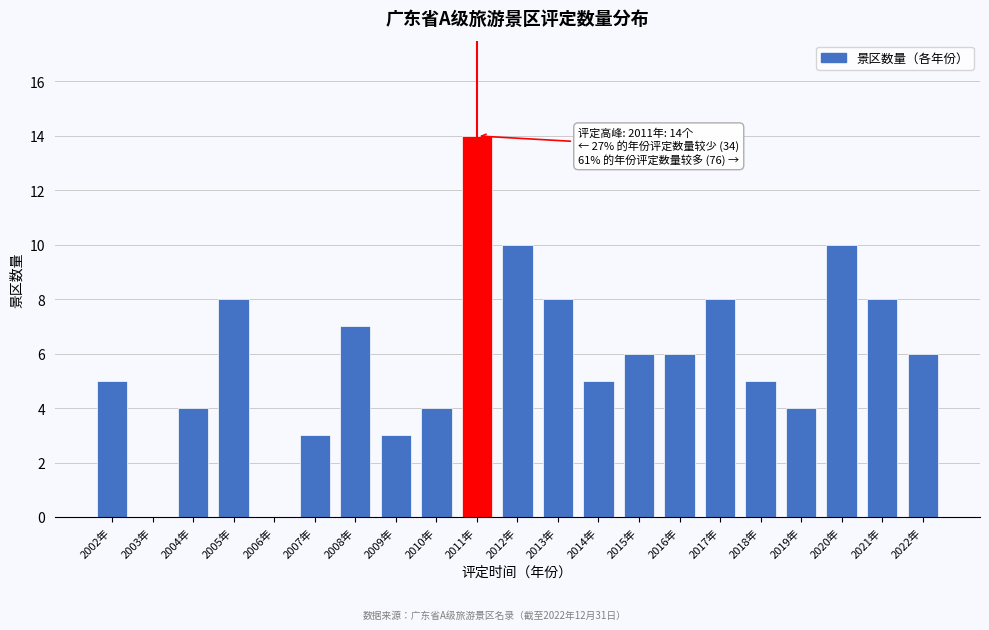

Reading right to left, list all the values displayed in this chart.

2022年=6	2021年=8	2020年=10	2019年=4	2018年=5	2017年=8	2016年=6	2015年=6	2014年=5	2013年=8	2012年=10	2011年=14	2010年=4	2009年=3	2008年=7	2007年=3	2006年=0	2005年=8	2004年=4	2003年=0	2002年=5